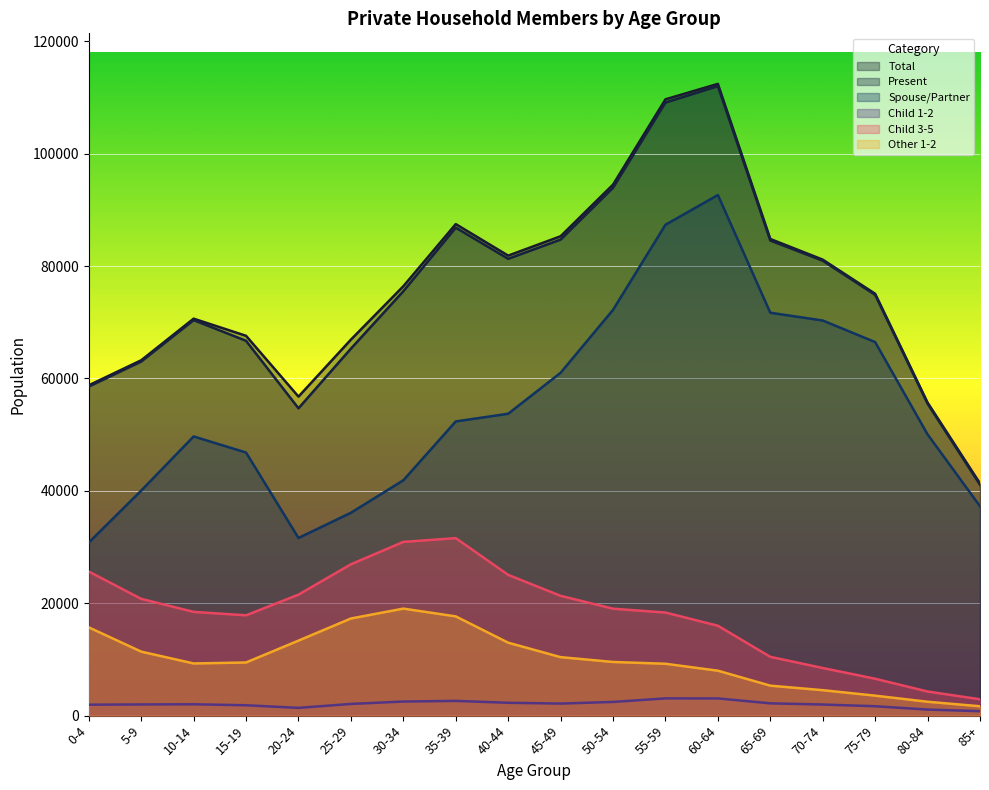

True or false: Other 1-2 and Child 1-2 intersect in this chart.

False